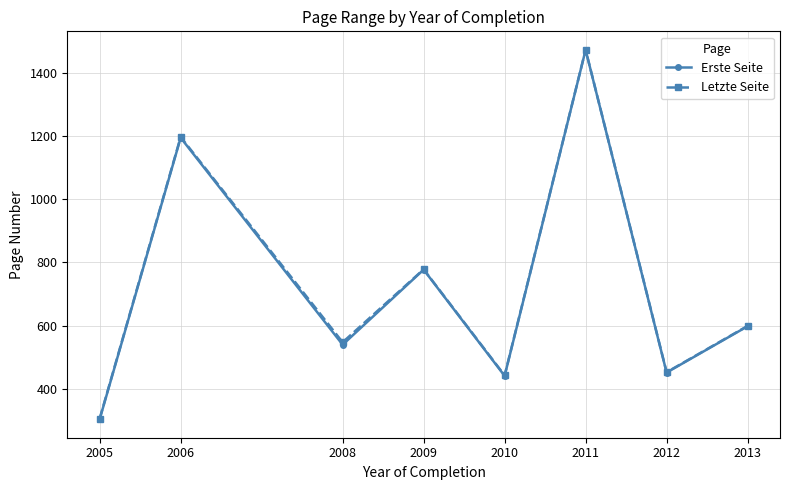

What is the average value of the Erste Seite series?

722.1